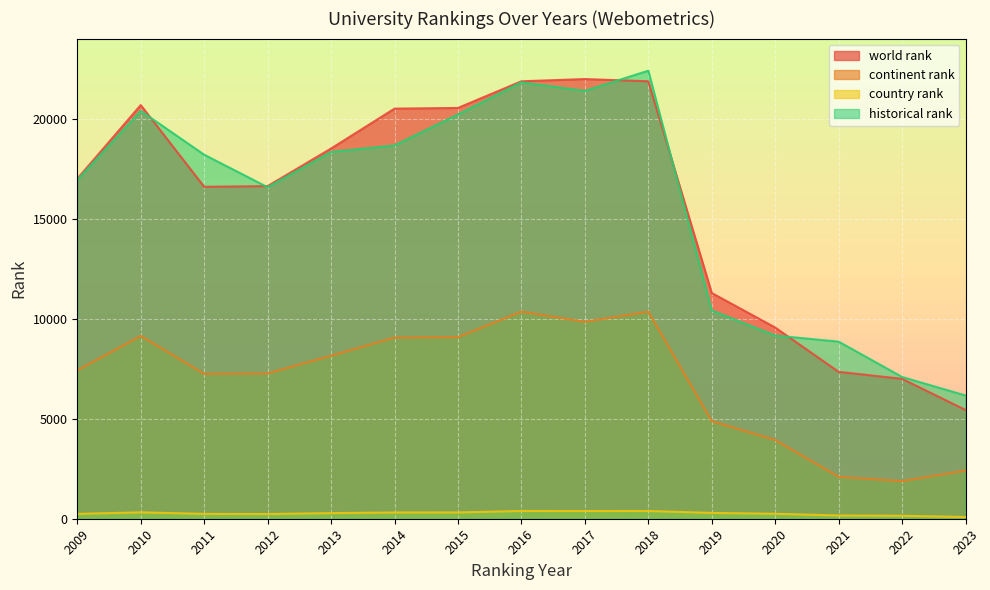

Where is the first local maximum for world rank?

2010